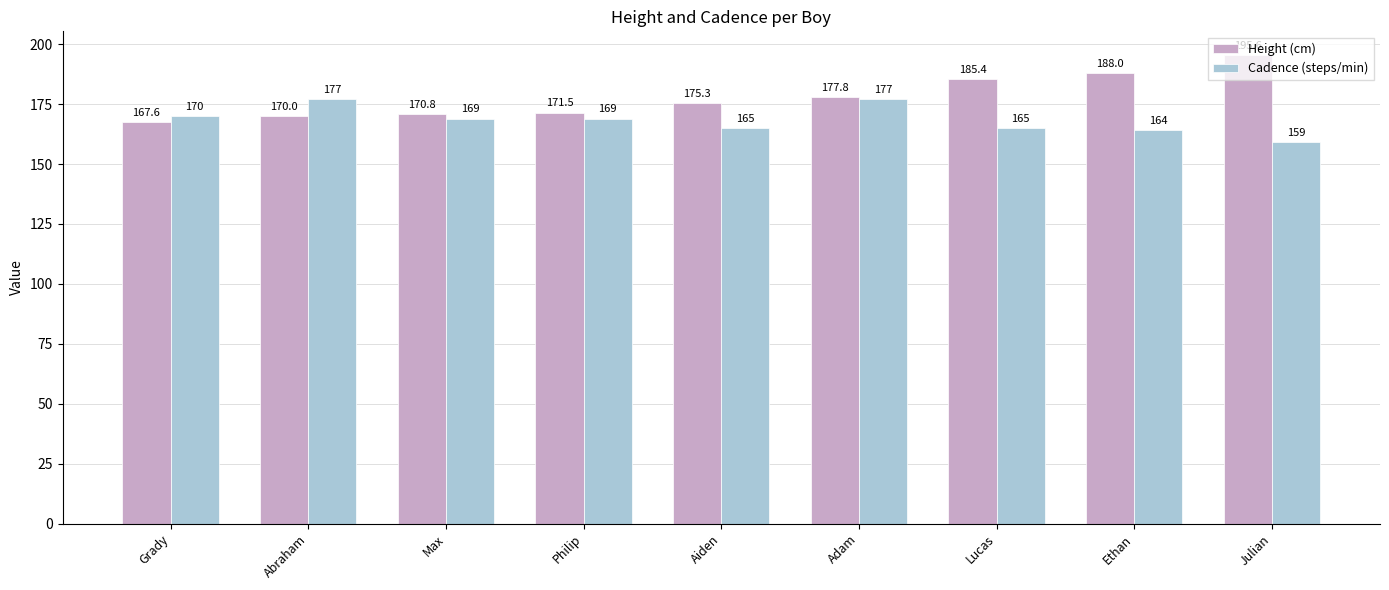

Reading right to left, extract all data points from this chart.

Height (cm): 195.6	188.0	185.4	177.8	175.3	171.5	170.8	170.0	167.6
Cadence (steps/min): 159.0	164.0	165.0	177.0	165.0	169.0	169.0	177.0	170.0